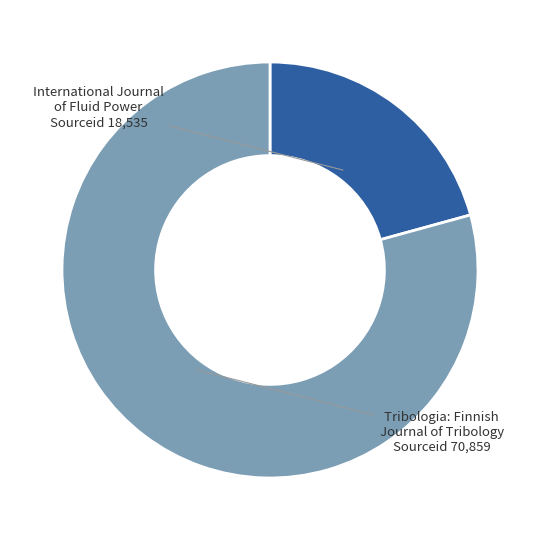

Rank the categories by value from highest to lowest.

Tribologia: Finnish Journal of Tribology, International Journal of Fluid Power